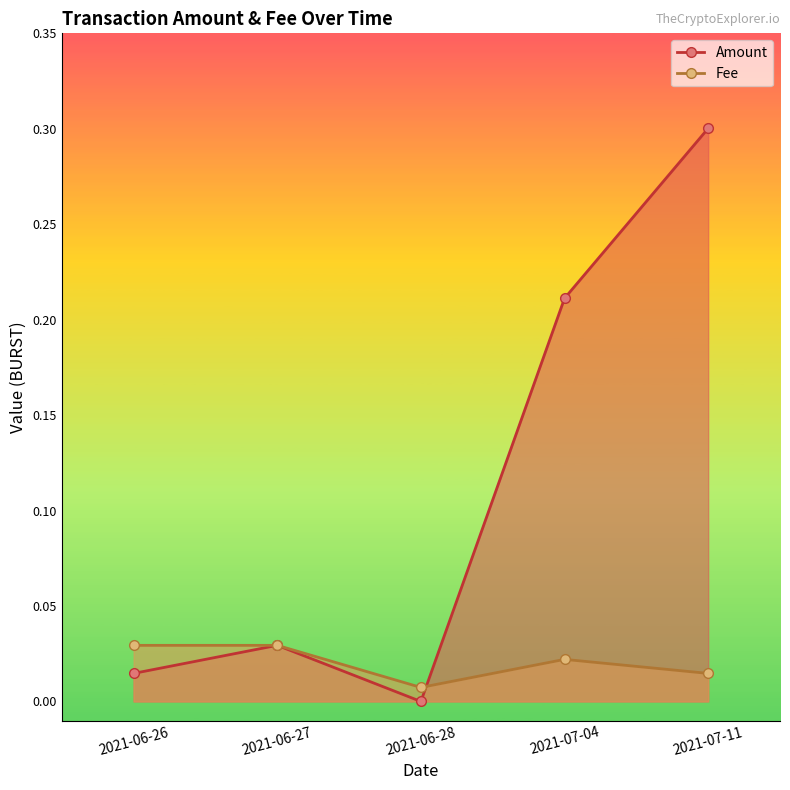

What are all the series names shown in the legend?

Amount, Fee